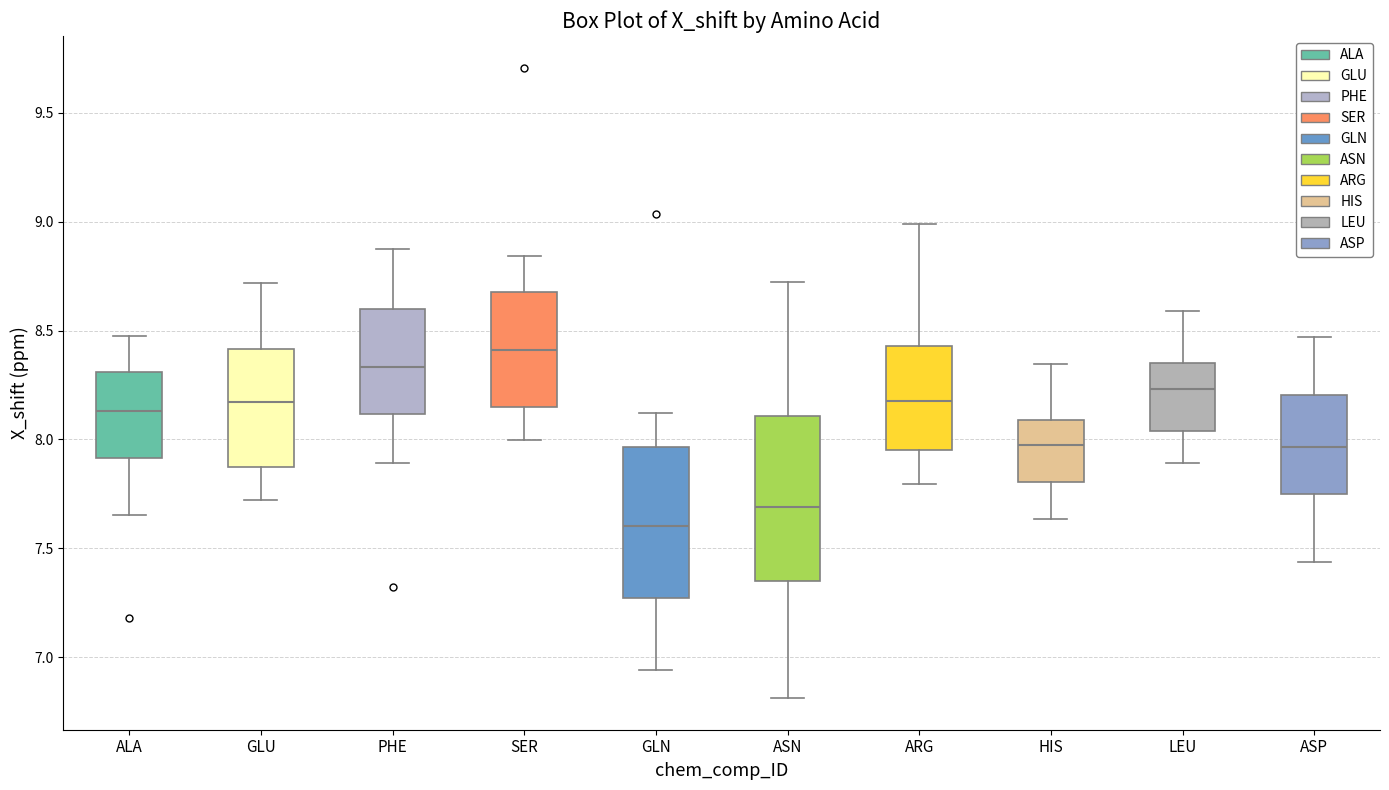

Reading left to right, read every box against the y-axis: the position of its median line, the range the box covers, and the ends of its whiskers. The values are not printed on the chart, so give them approximately, as read against the axis.

ALA: median 8.15, box 7.90 to 8.30, whiskers 7.65 to 8.50
GLU: median 8.15, box 7.85 to 8.40, whiskers 7.70 to 8.70
PHE: median 8.35, box 8.10 to 8.60, whiskers 7.90 to 8.90
SER: median 8.40, box 8.15 to 8.70, whiskers 8.00 to 8.85
GLN: median 7.60, box 7.25 to 7.95, whiskers 6.95 to 8.10
ASN: median 7.70, box 7.35 to 8.10, whiskers 6.80 to 8.70
ARG: median 8.20, box 7.95 to 8.45, whiskers 7.80 to 9.00
HIS: median 7.95, box 7.80 to 8.10, whiskers 7.65 to 8.35
LEU: median 8.25, box 8.05 to 8.35, whiskers 7.90 to 8.60
ASP: median 7.95, box 7.75 to 8.20, whiskers 7.45 to 8.45